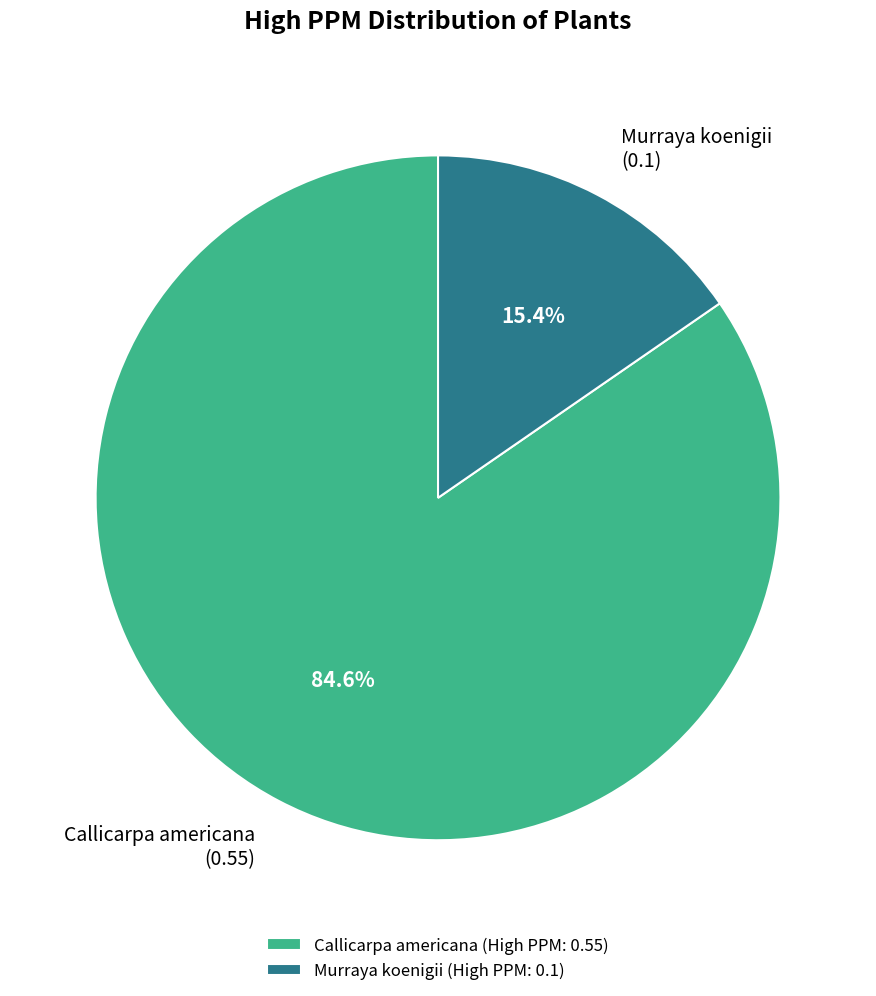

Between Murraya koenigii and Callicarpa americana, which is larger?

Callicarpa americana